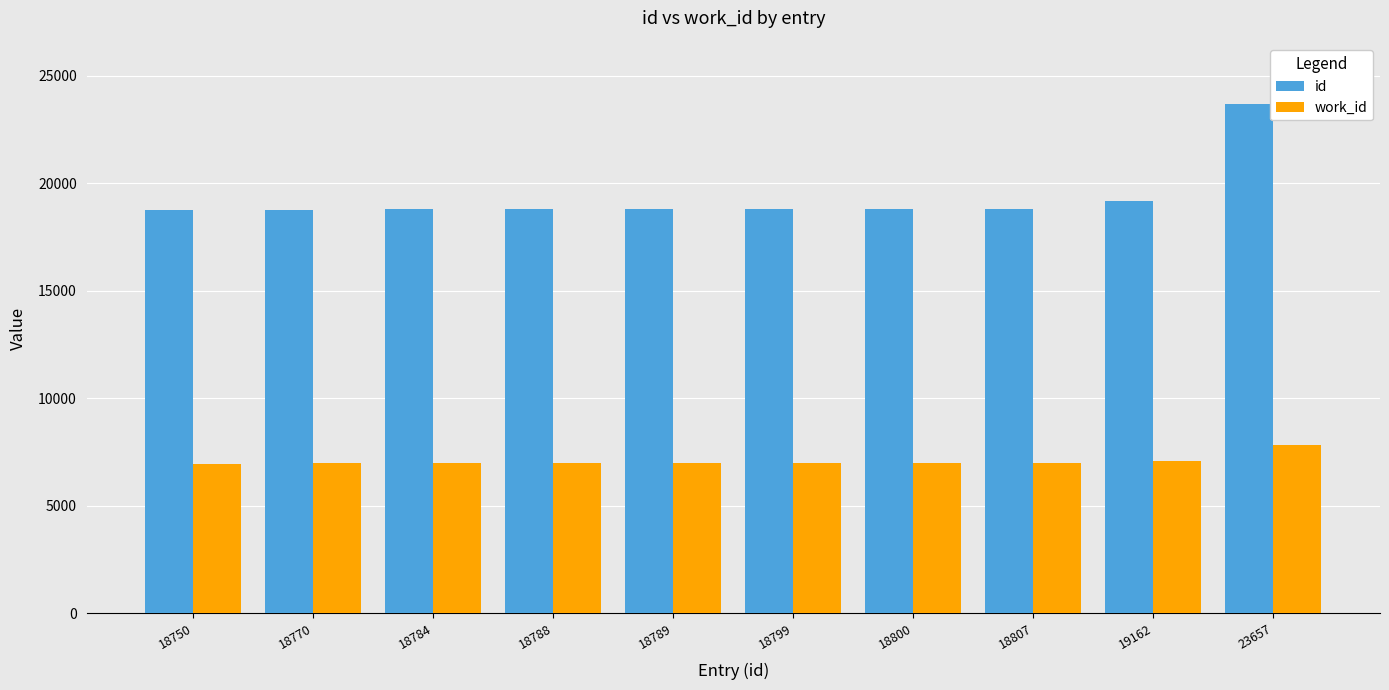

What is the minimum value shown in the chart?

6956